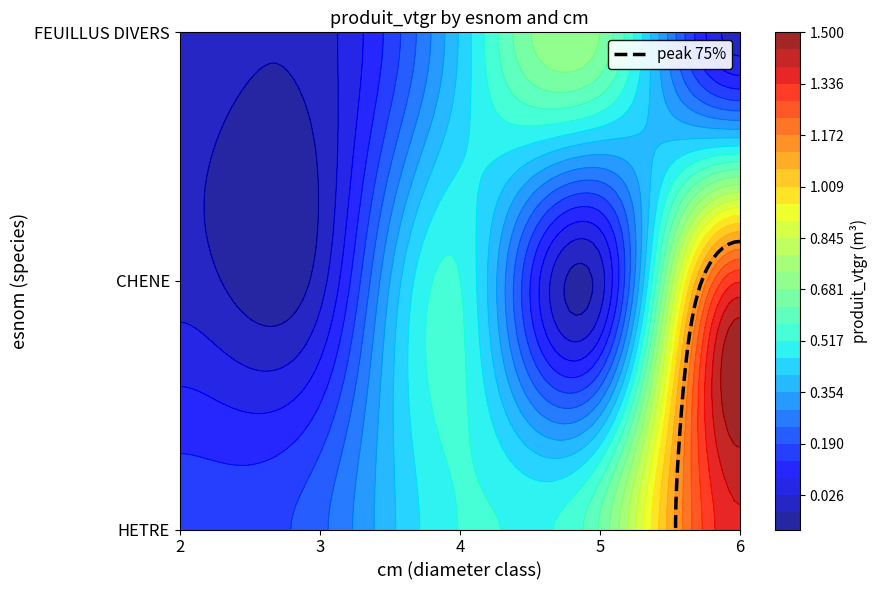

Reading left to right, list all the values displayed in this chart.

HETRE: 2=0.2	3=0.2	4=0.5	5=0.6	6=1.4
CHENE: 2=0.0	3=0.0	4=0.5	5=0.0	6=1.3
FEUILLUS DIVERS: 2=0.0	3=0.0	4=0.4	5=0.7	6=0.0